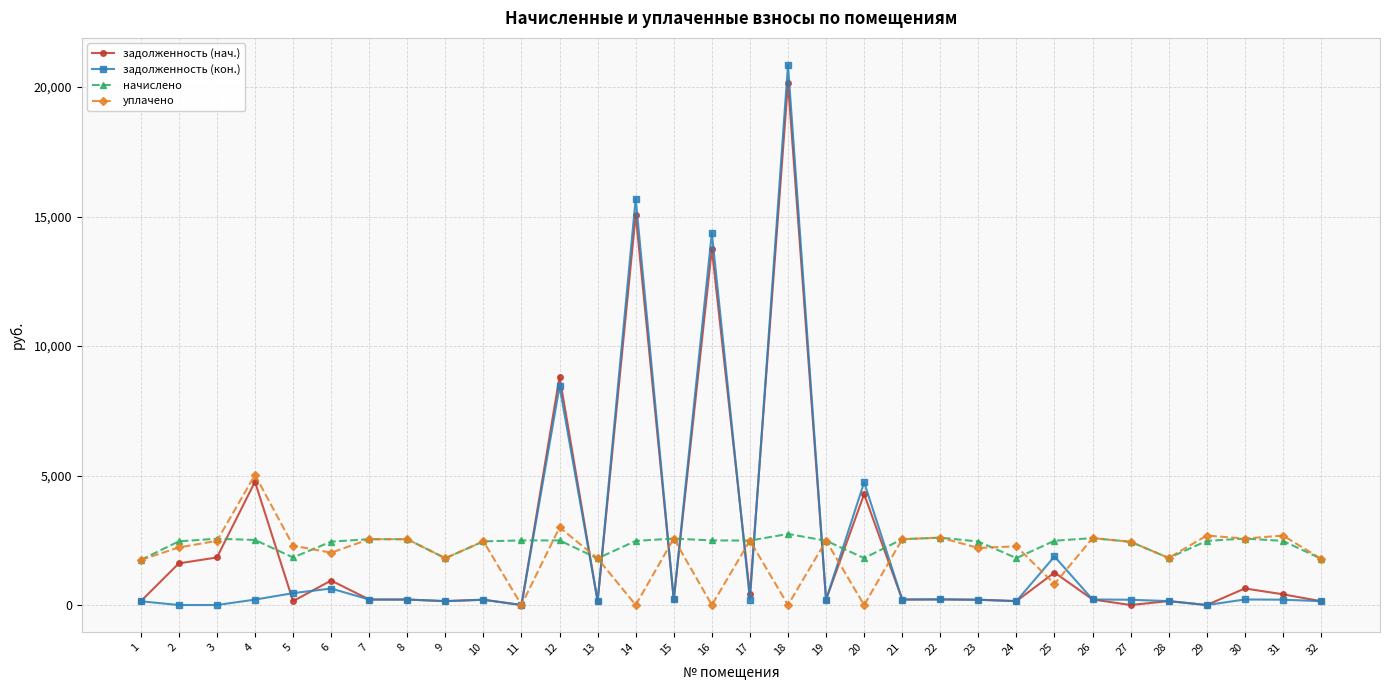

The value of начислено at 25 is 2482.9. True or false?

True